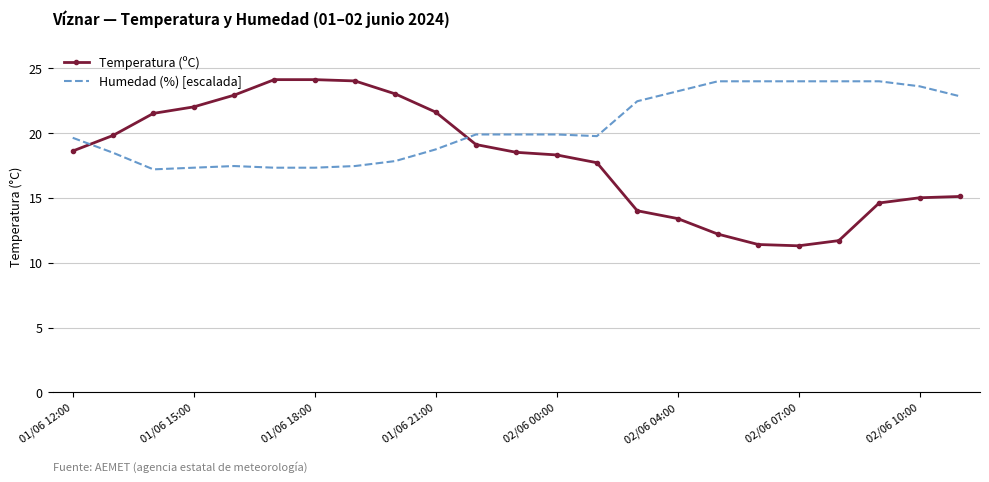

Rank the series by their average value, from lowest to highest.

Temperatura (ºC), Humedad (%) [escalada]